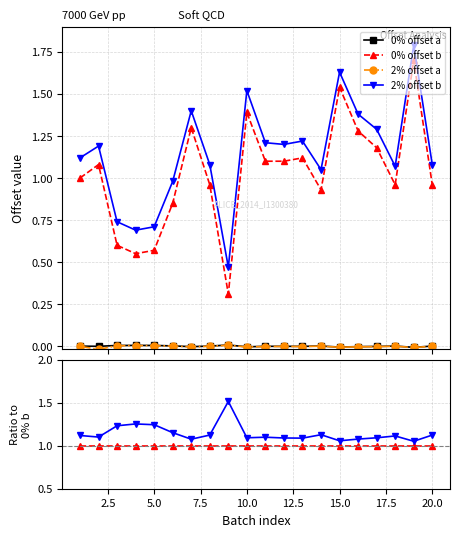

At how many categories does at least one series exceed 0?

20